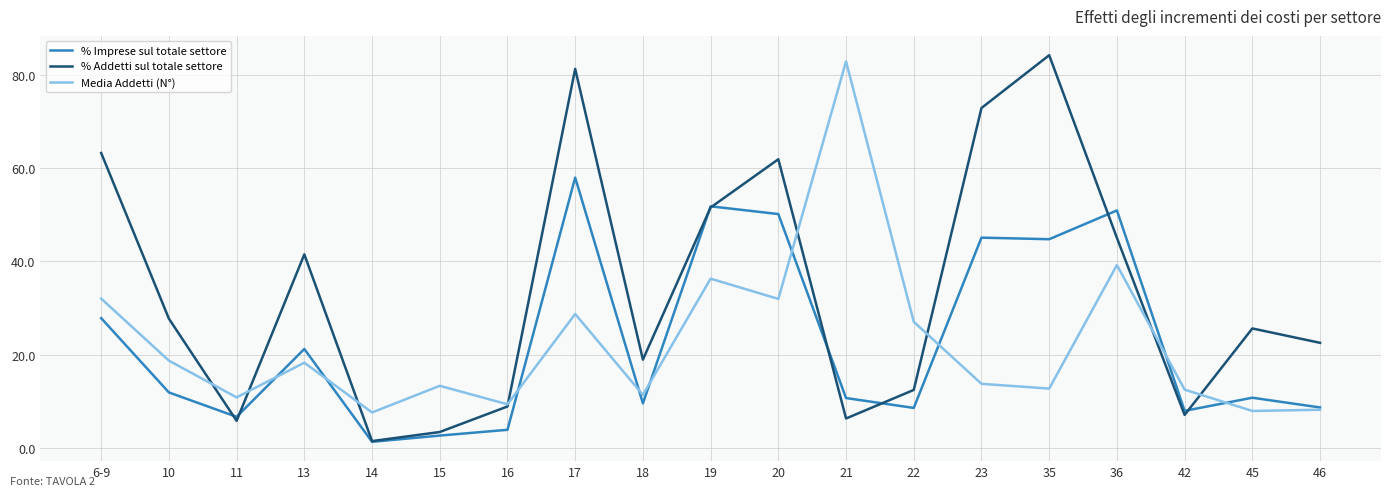

What is the difference between the maximum and second lowest values in the Media Addetti (N°) series?

74.9